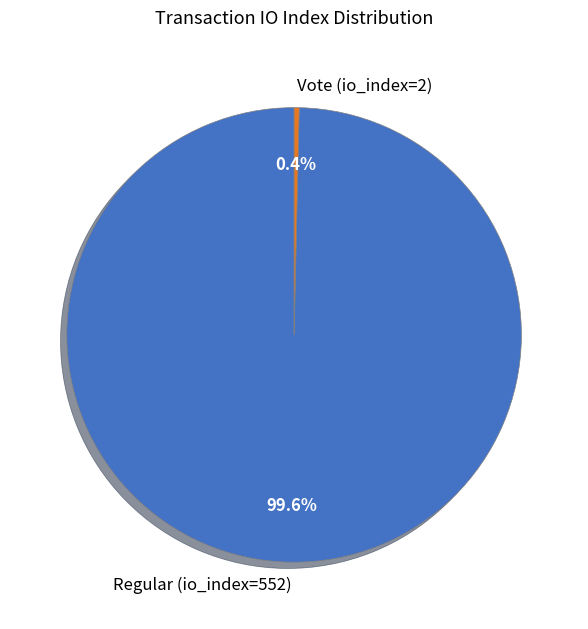

To the nearest percent, what is the combined percentage of Regular (io_index=552) and Vote (io_index=2)?

100%